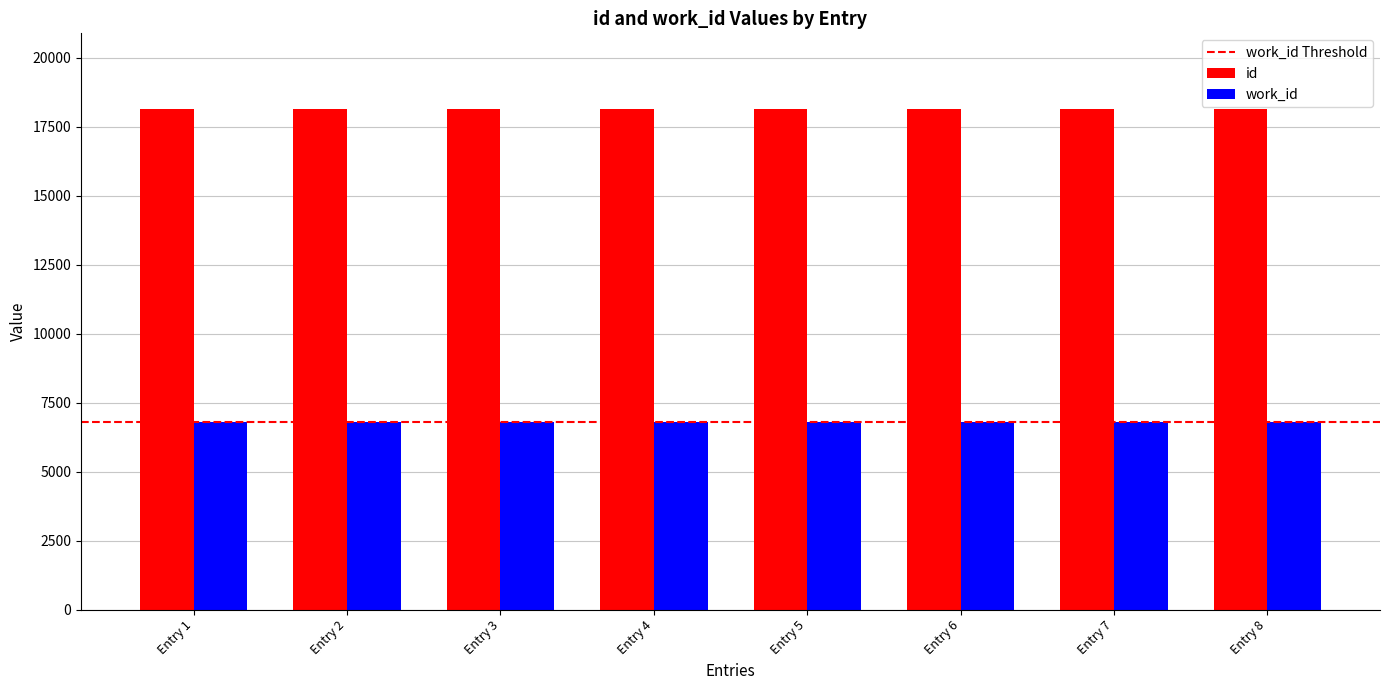

The value of id at Entry 3 is 18160. True or false?

True